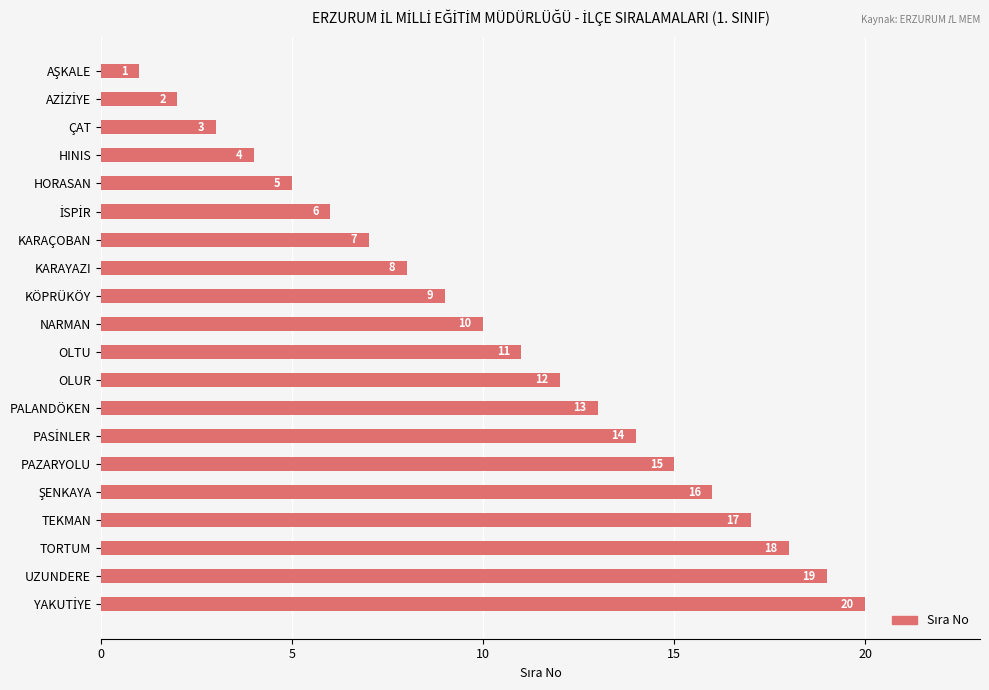

What is the difference between the maximum and minimum values?

19